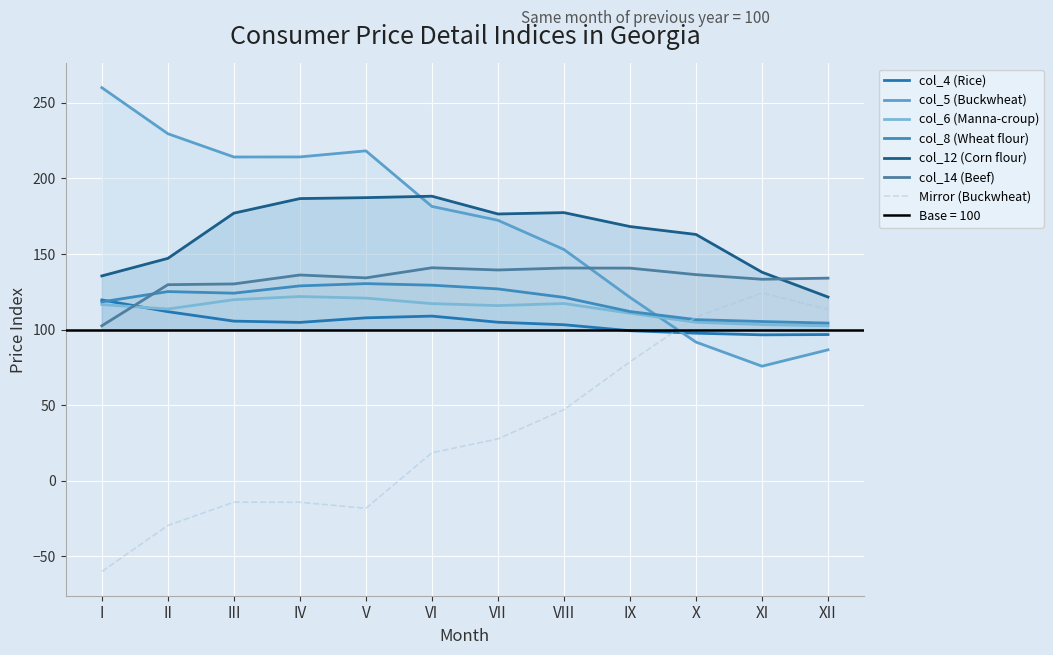

Which category has the highest value across all series?

I